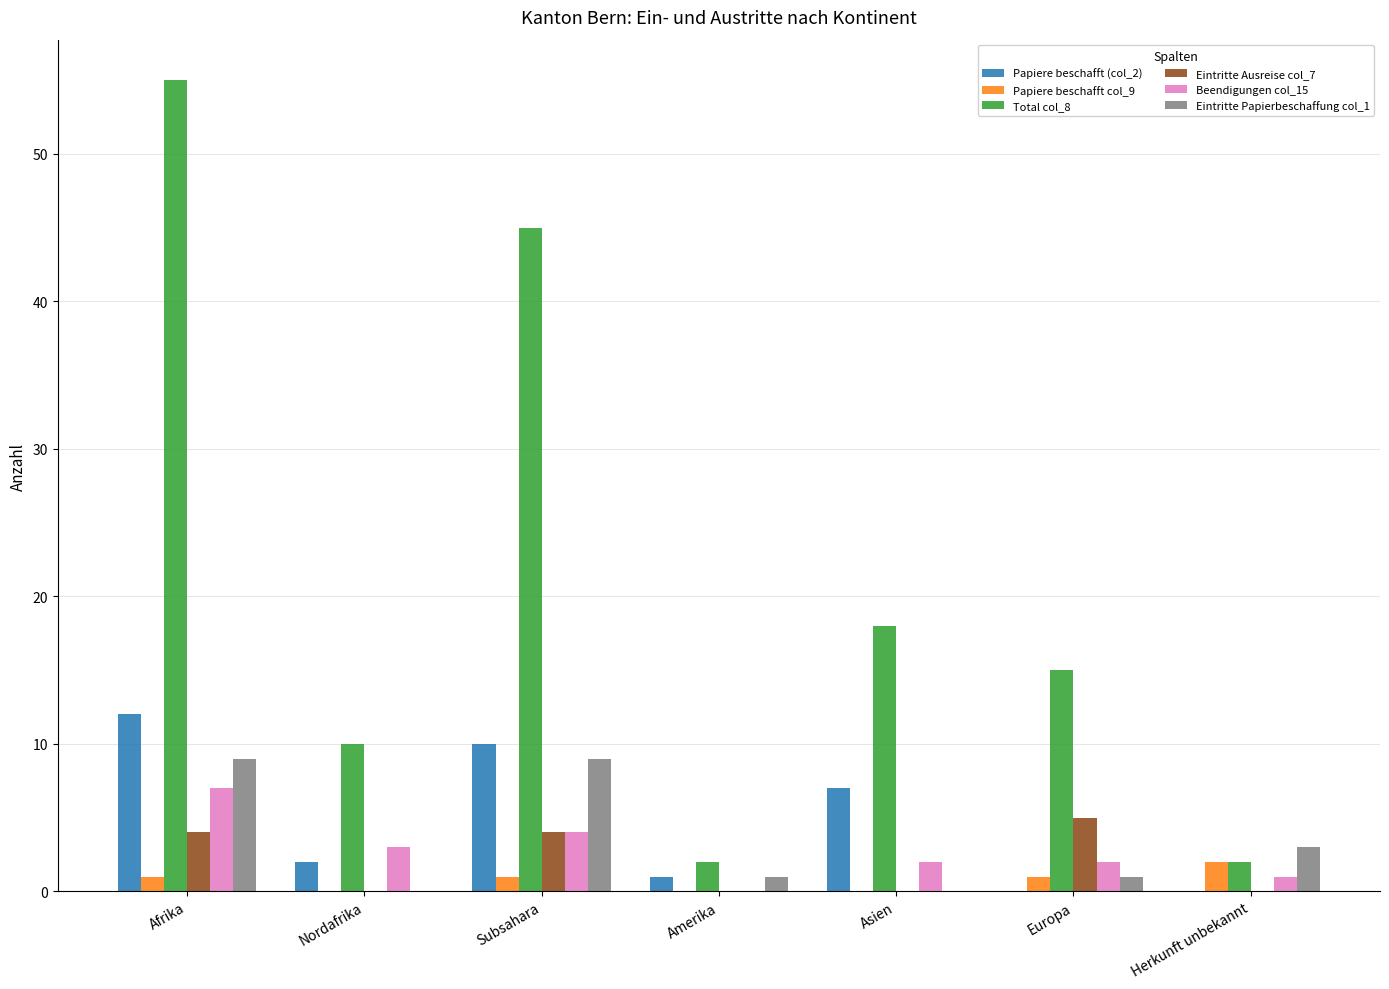

At which category is the sum across all series the highest?

Afrika